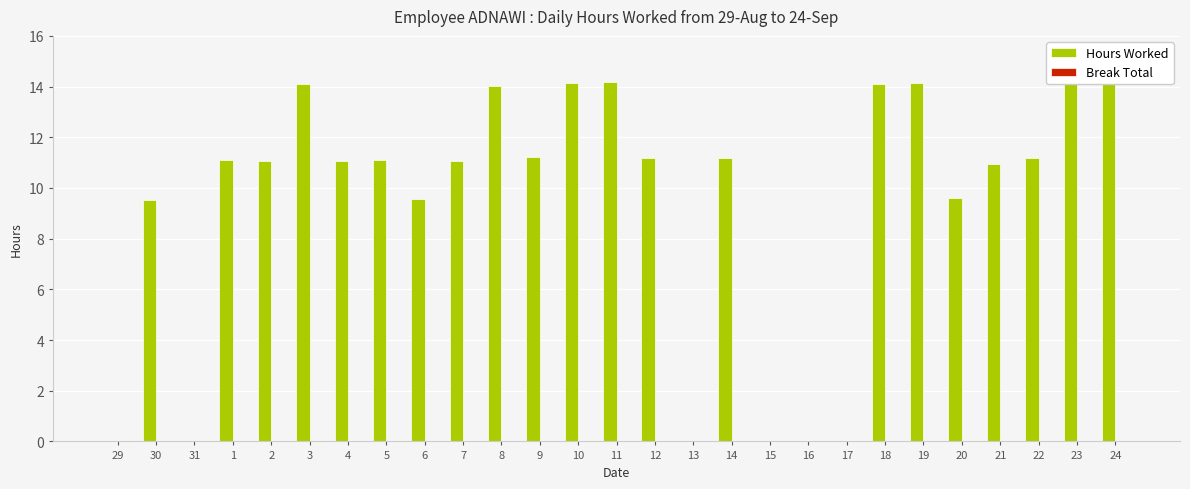

What is the total value across all series at 1?

11.1